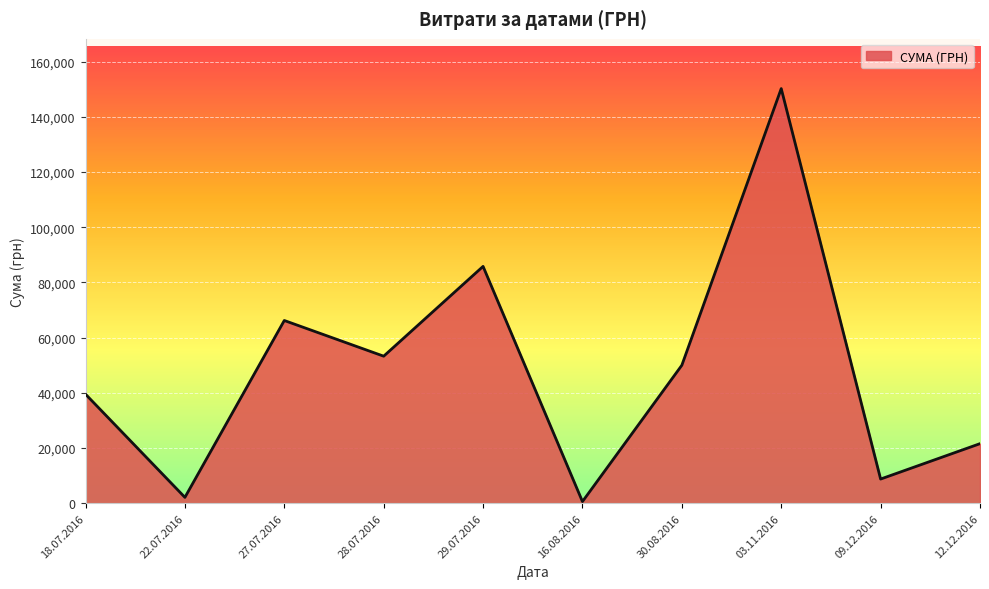

Which has a higher value, 18.07.2016 or 12.12.2016?

18.07.2016